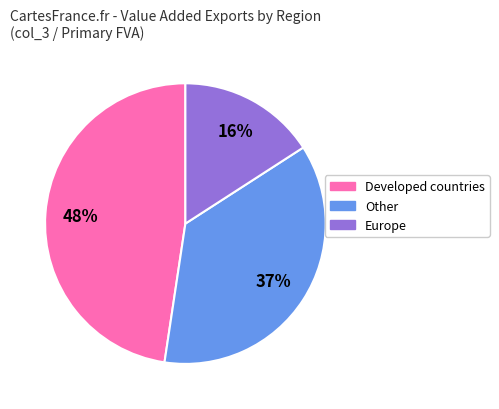

To the nearest percent, what is the difference between the largest and smallest slice percentages?

32%